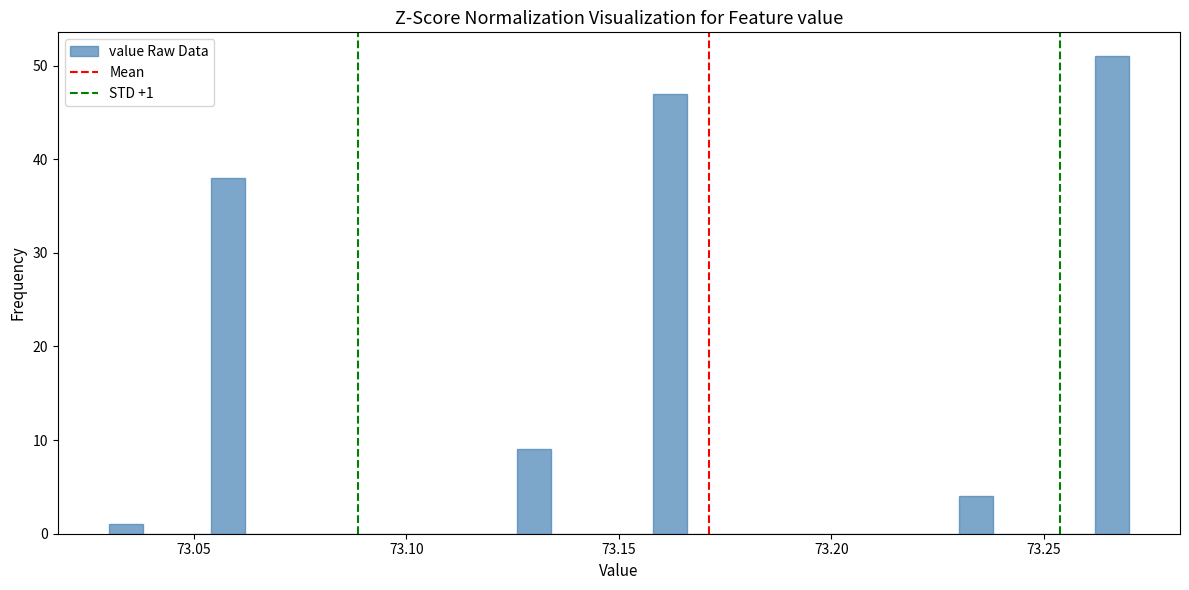

Around what value on the x-axis is the tallest bar? Give the approximate position of its centre, as read against the axis.

73.265